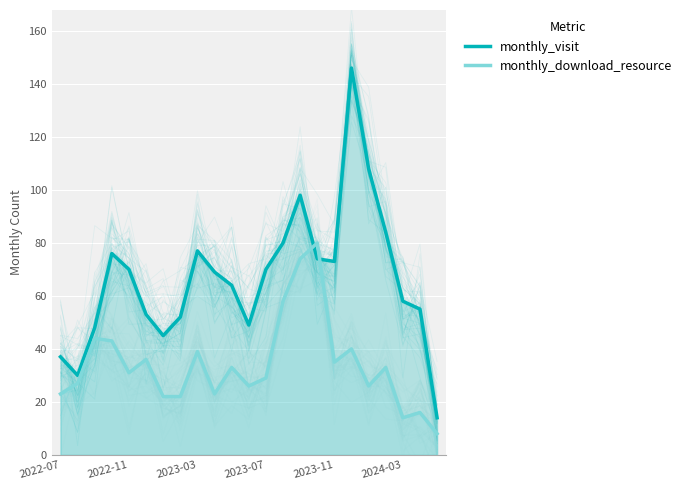

Which series has the largest total across all categories?

monthly_visit